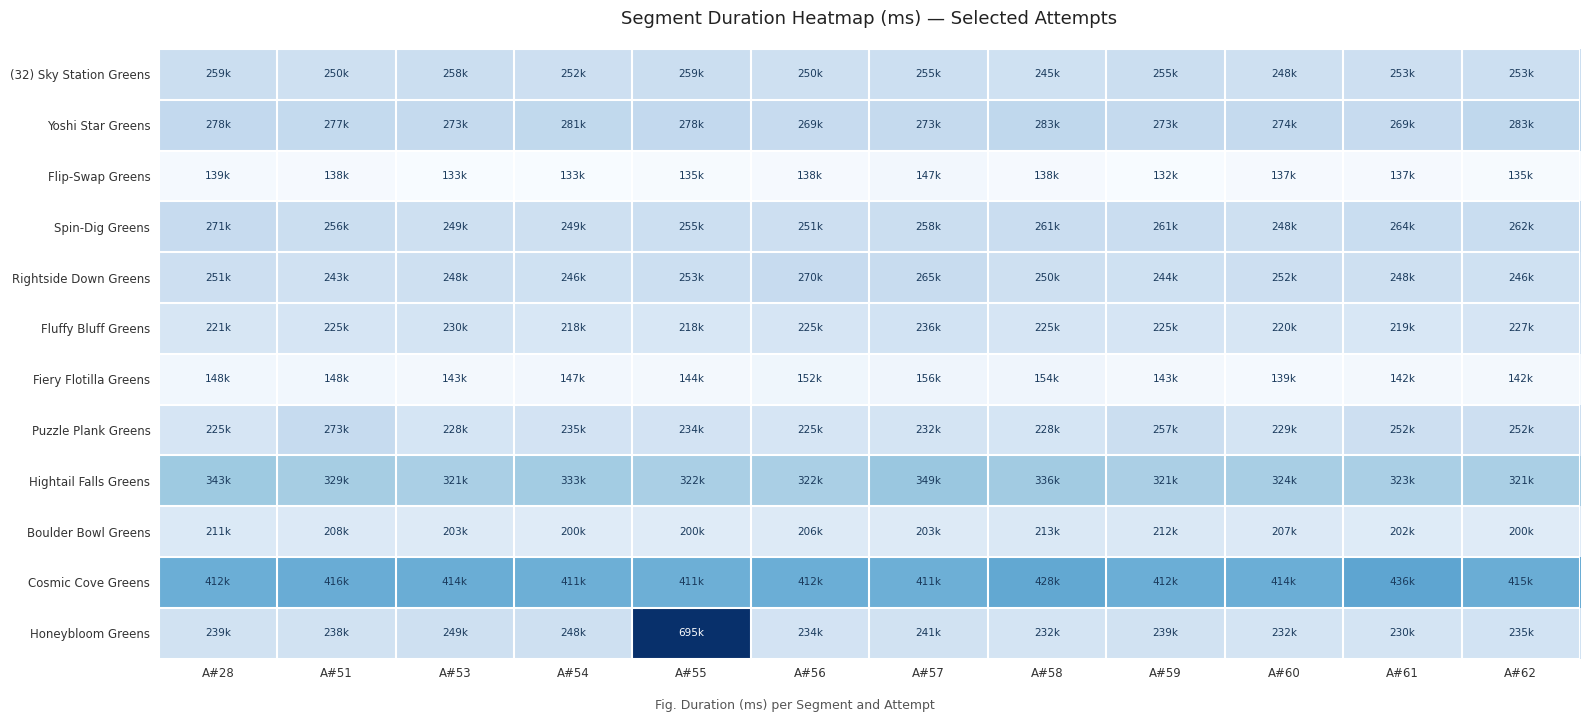

What is the difference between the highest and lowest values at A#54?

278581